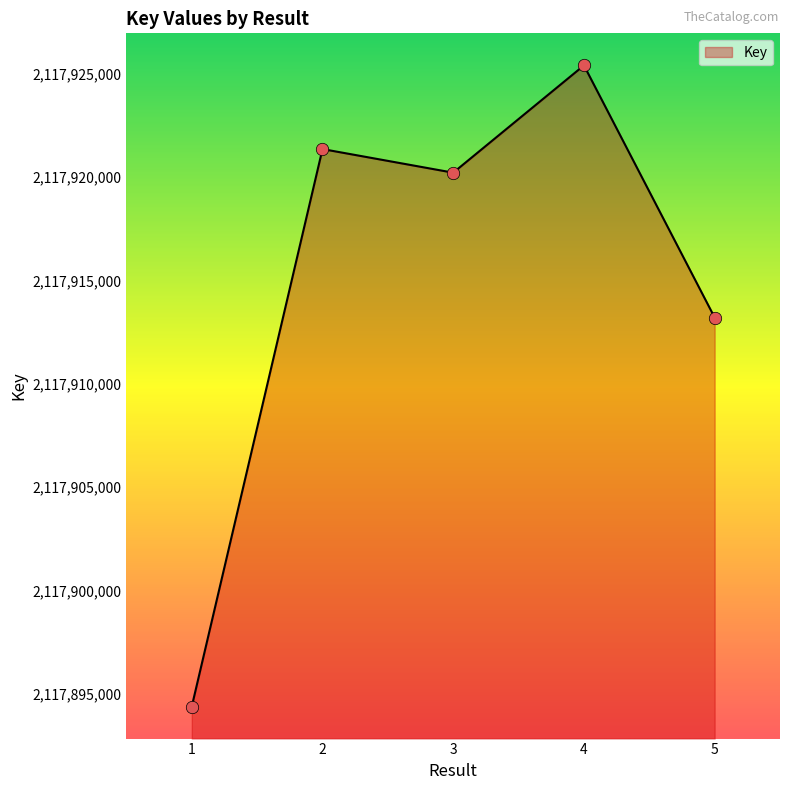

What is the ratio of the value at 2 to the value at 3?

1.0